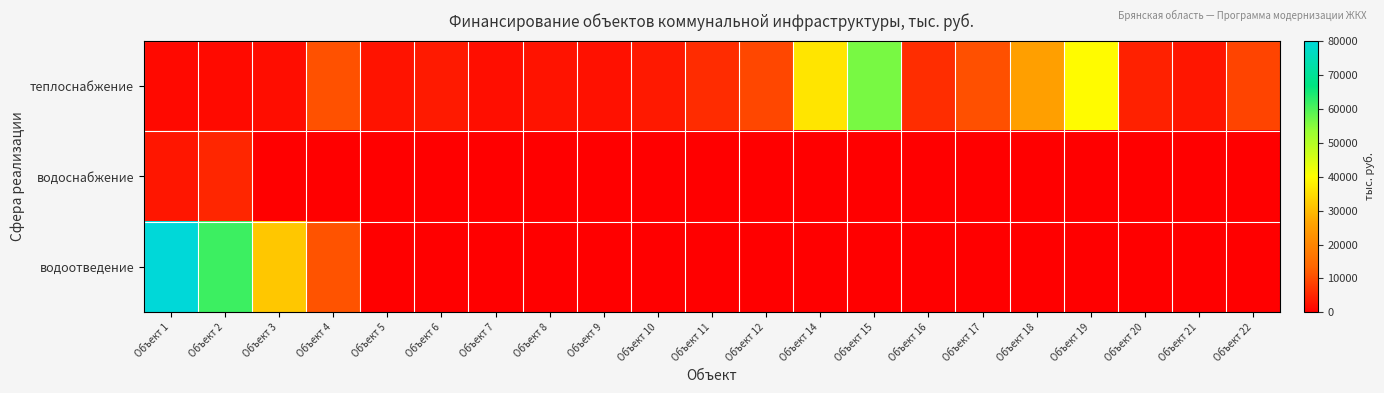

Reading left to right, transcribe all the data shown in this chart.

теплоснабжение: Объект 1=1270	Объект 2=1473	Объект 3=1778	Объект 4=10668	Объект 5=2565	Объект 6=3581	Объект 7=2032	Объект 8=2590	Объект 9=2438	Объект 10=3302	Объект 11=5935	Объект 12=9500	Объект 14=36239	Объект 15=56260	Объект 16=6000	Объект 17=10609	Объект 18=25428	Объект 19=39540	Объект 20=4476	Объект 21=3000	Объект 22=9000
водоснабжение: Объект 1=3040	Объект 2=5059	Объект 3=0	Объект 4=0	Объект 5=0	Объект 6=0	Объект 7=0	Объект 8=0	Объект 9=0	Объект 10=0	Объект 11=0	Объект 12=0	Объект 14=0	Объект 15=0	Объект 16=0	Объект 17=0	Объект 18=0	Объект 19=0	Объект 20=0	Объект 21=0	Объект 22=0
водоотведение: Объект 1=80115	Объект 2=61394	Объект 3=31895	Объект 4=11094	Объект 5=0	Объект 6=0	Объект 7=0	Объект 8=0	Объект 9=0	Объект 10=0	Объект 11=0	Объект 12=0	Объект 14=0	Объект 15=0	Объект 16=0	Объект 17=0	Объект 18=0	Объект 19=0	Объект 20=0	Объект 21=0	Объект 22=0